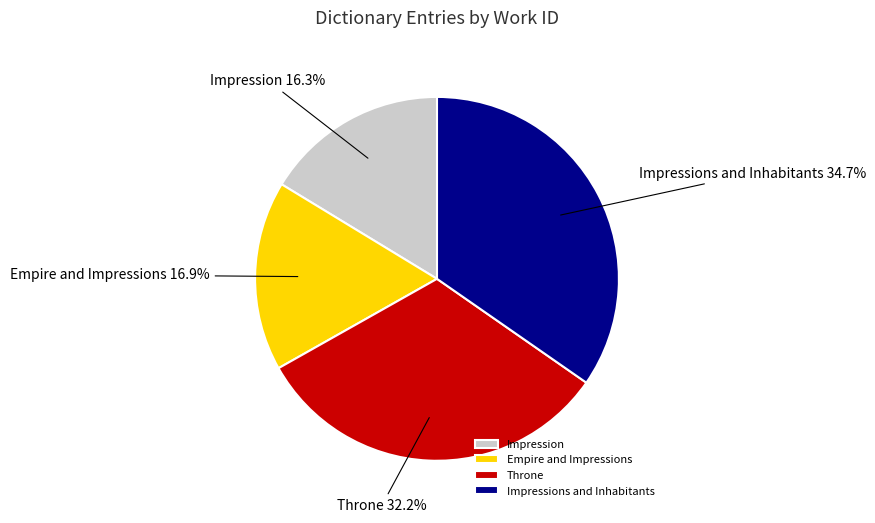

Combined, what portion of the pie is Impression and Throne?

48.5%